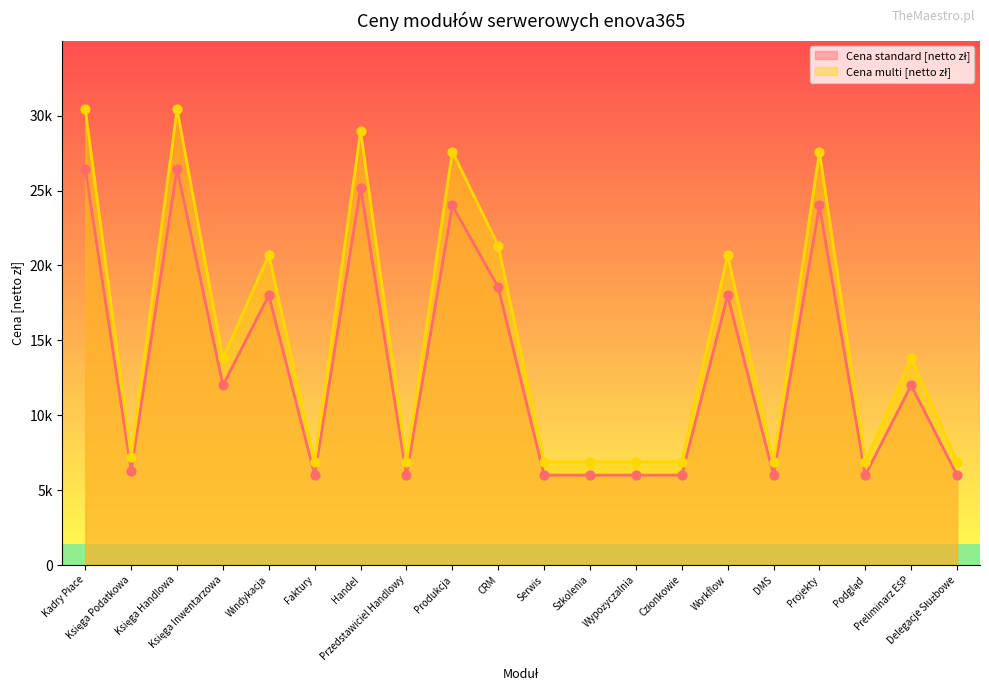

Which series contains the lowest Y value?

Cena standard [netto zł]